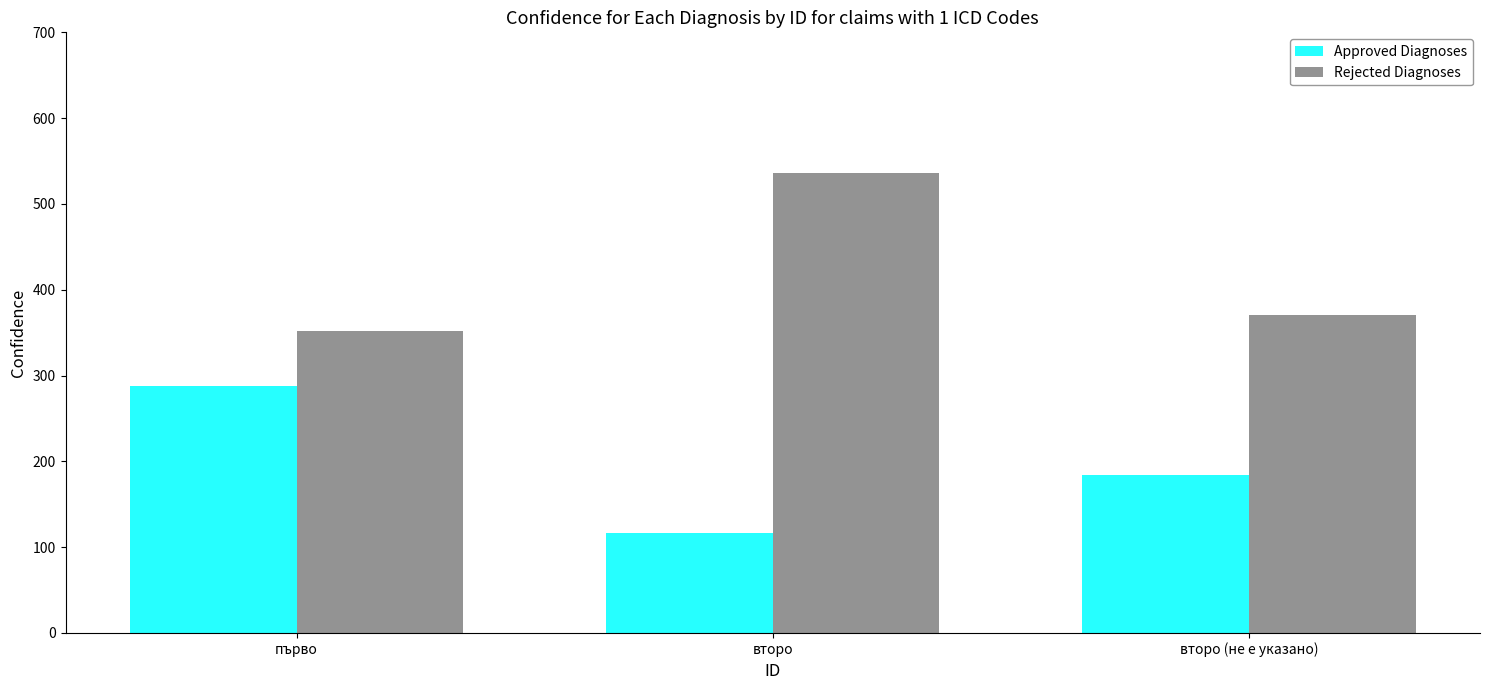

Reading left to right, transcribe all the data shown in this chart.

Approved Diagnoses: първо=288	второ=116	второ (не е указано)=184
Rejected Diagnoses: първо=352	второ=536	второ (не е указано)=370